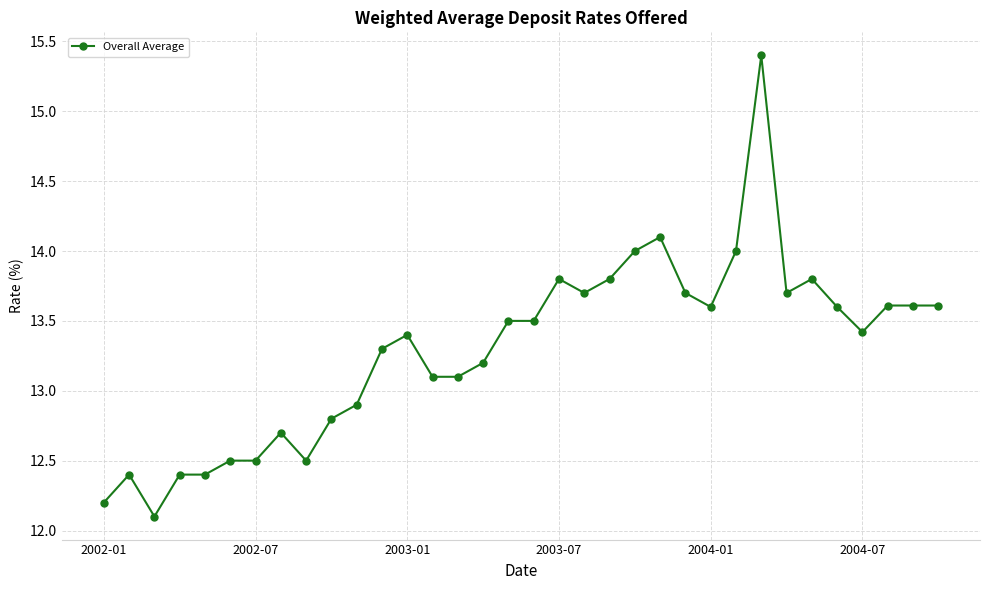

What is the value of the 34th point from the left?

13.6